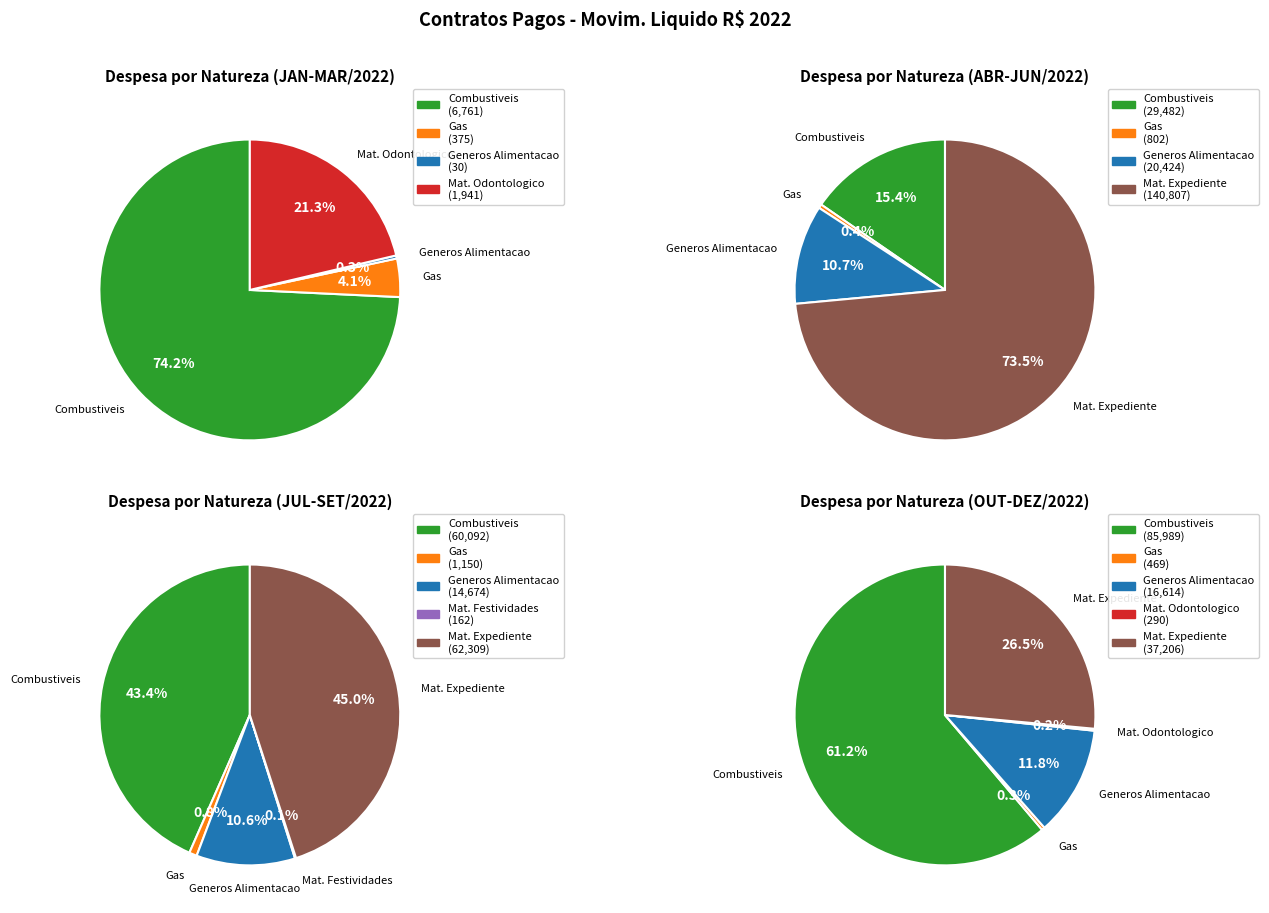

Which category has the smallest portion of the pie?

MATERIAL P/ FESTIVIDADES E HOMENAGENS